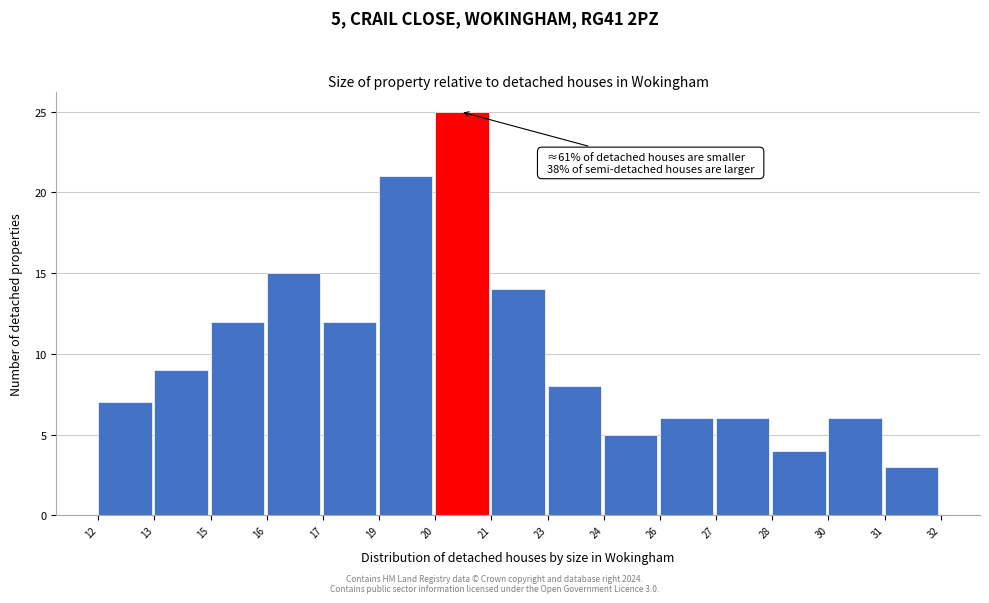

Reading left to right, transcribe all the data shown in this chart.

7	9	12	15	12	21	25	14	8	5	6	6	4	6	3